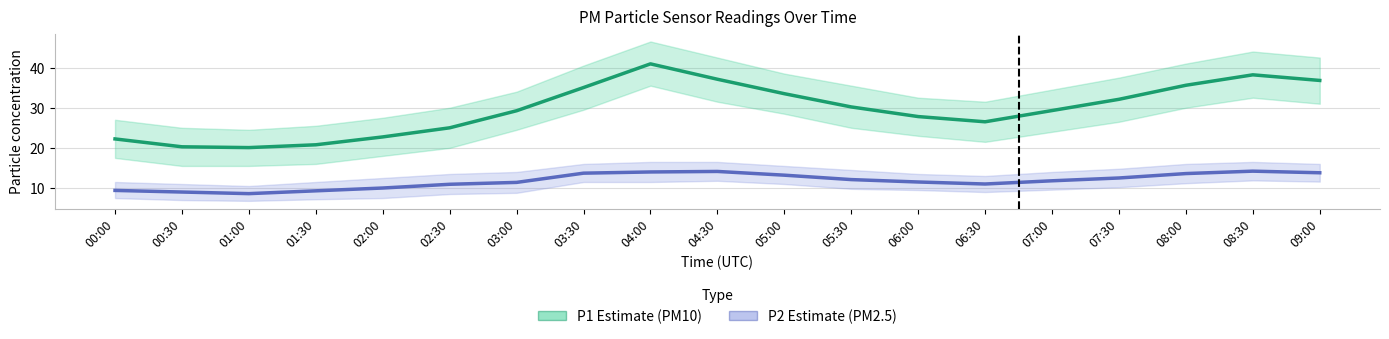

What is the difference between the P1 (PM10) values at 02:30 and 06:30?

1.5